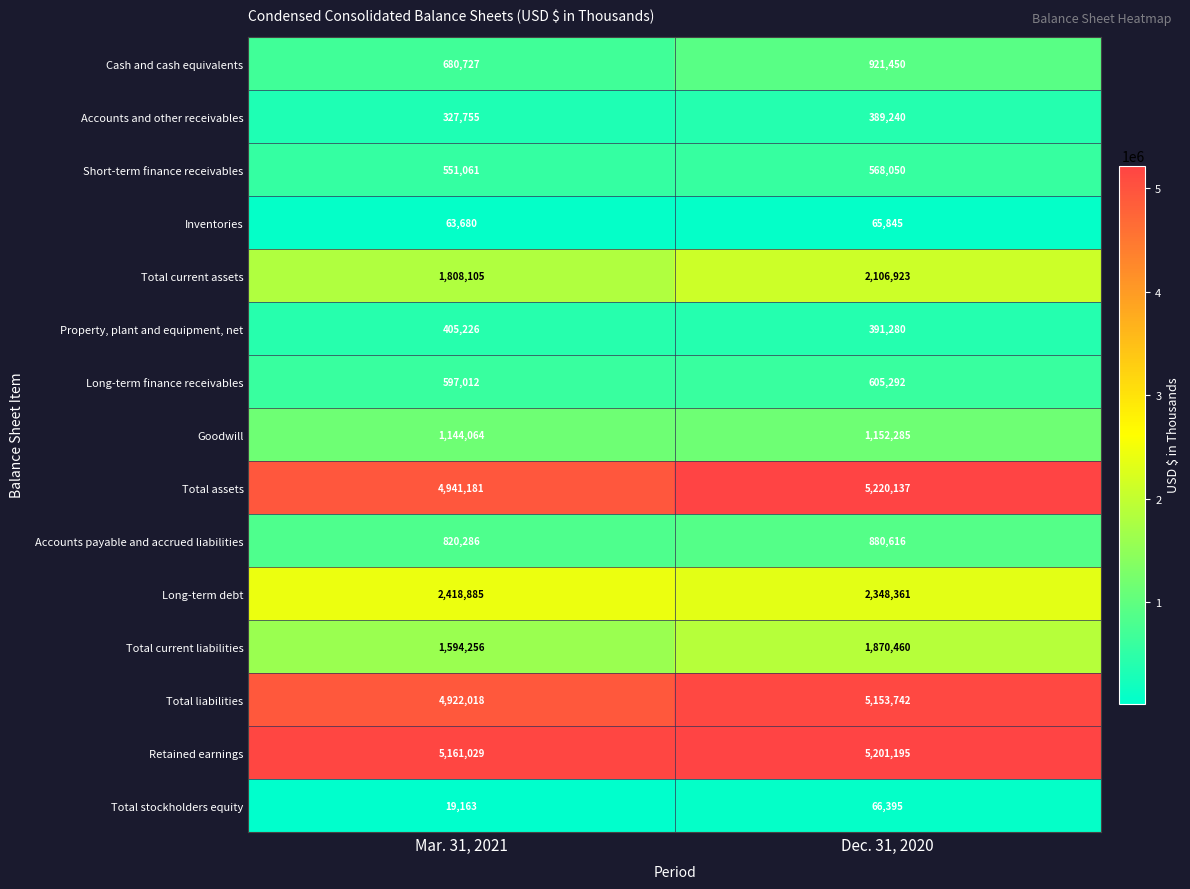

The value of Retained earnings at Dec. 31, 2020 is 2378076. True or false?

False